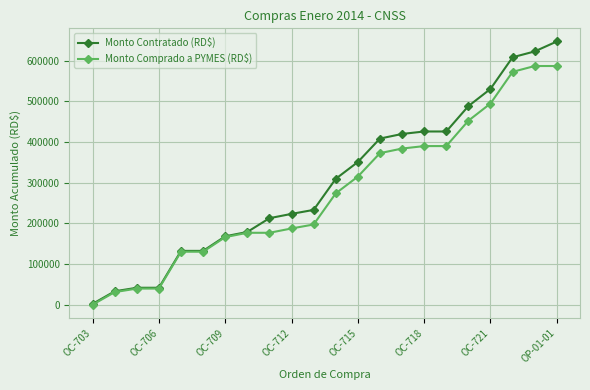

Which series has the largest range (max minus min)?

Monto Contratado (RD$)